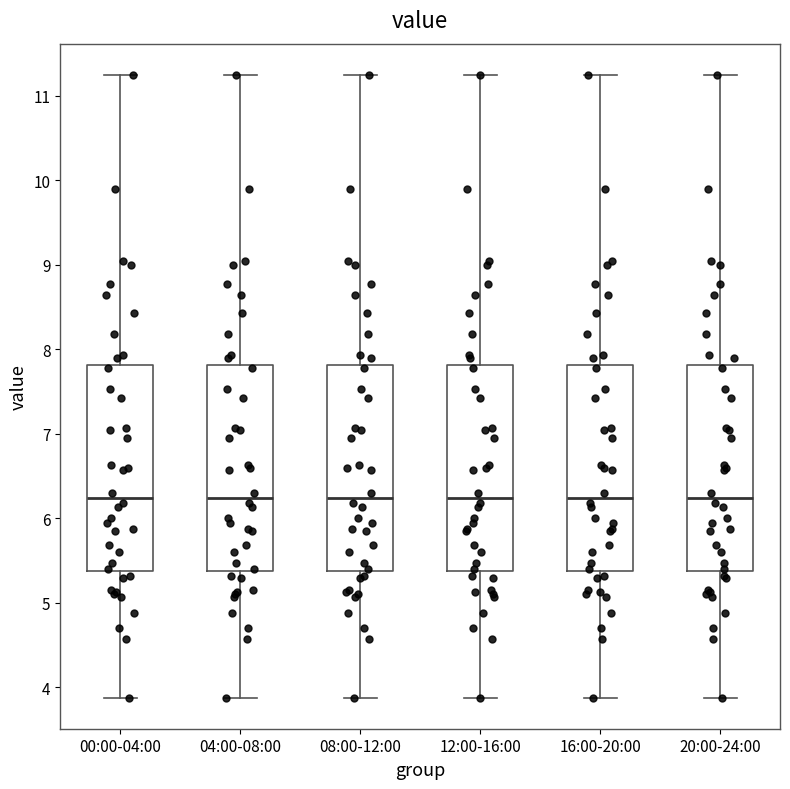

Where does the lower whisker of the box for 12:00-16:00 end on the y-axis? The values are not printed on the chart, so give them approximately, as read against the axis.

3.9